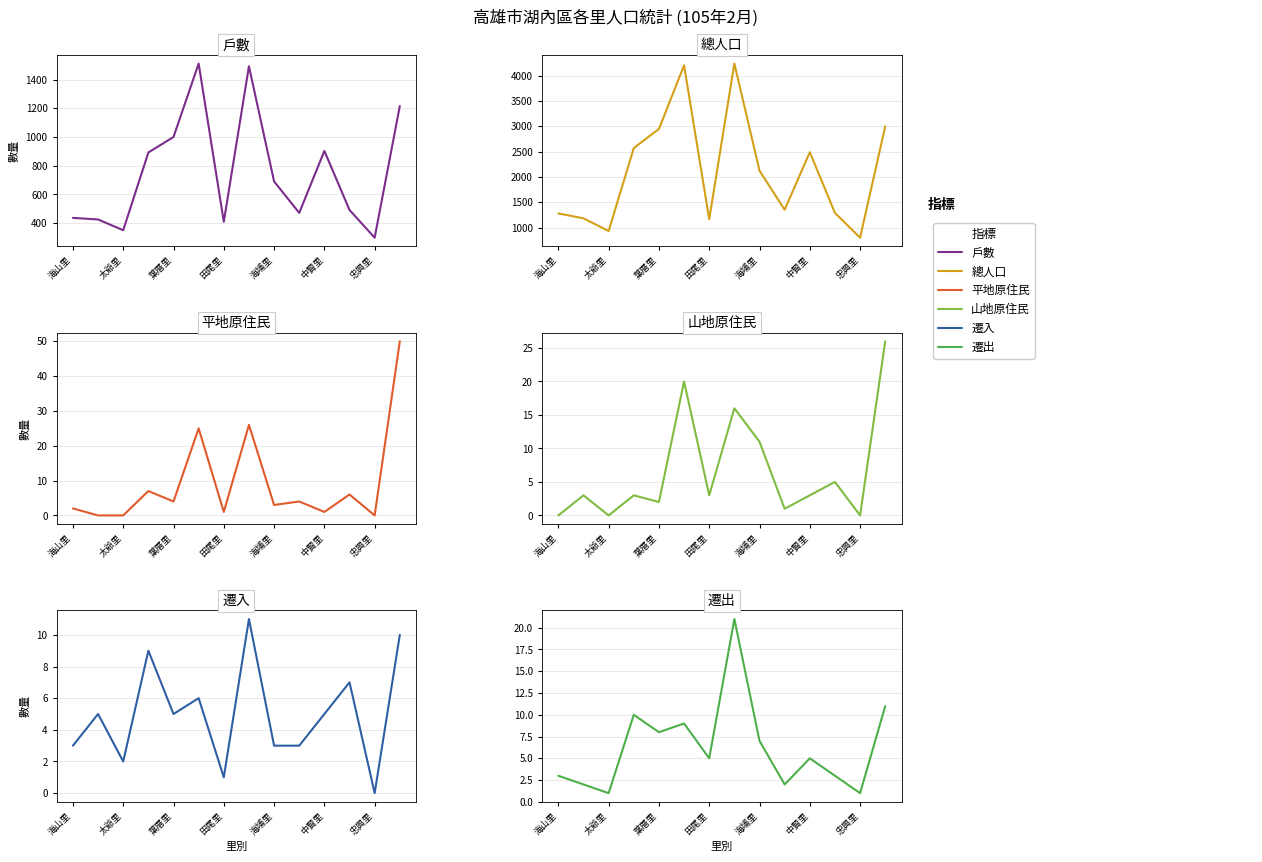

What is the difference between the maximum and minimum values in the 遷入 series?

11